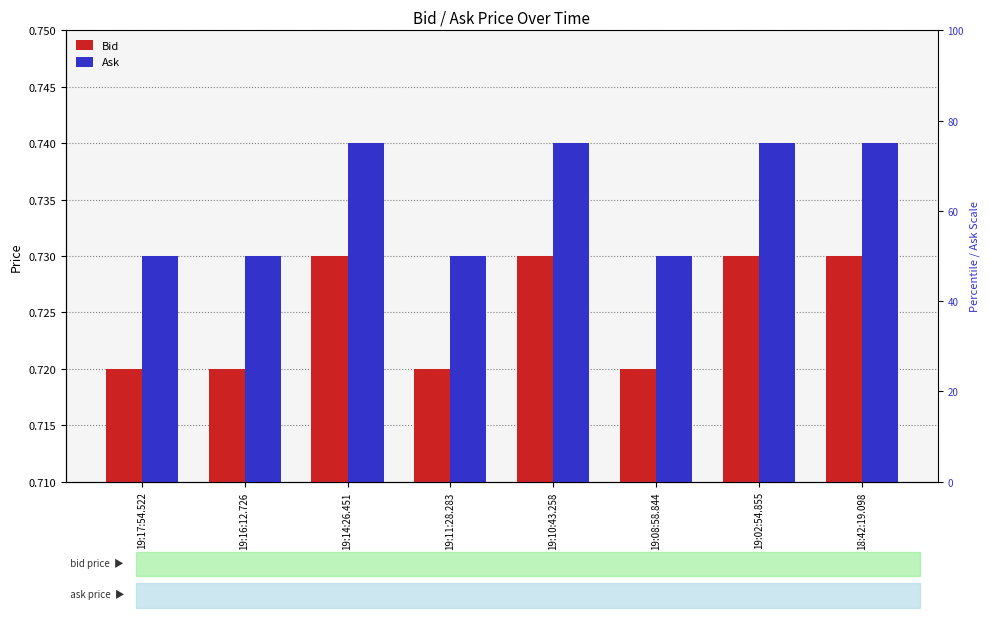

What are all the series names shown in the legend?

Bid, Ask